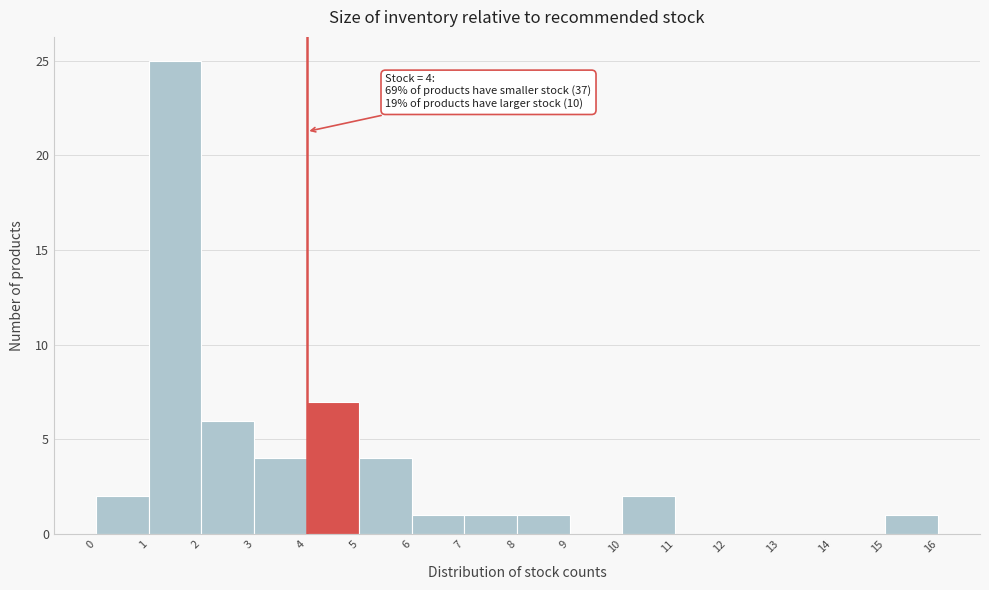

Over which range of the x-axis is the bar tallest?

1 to 2